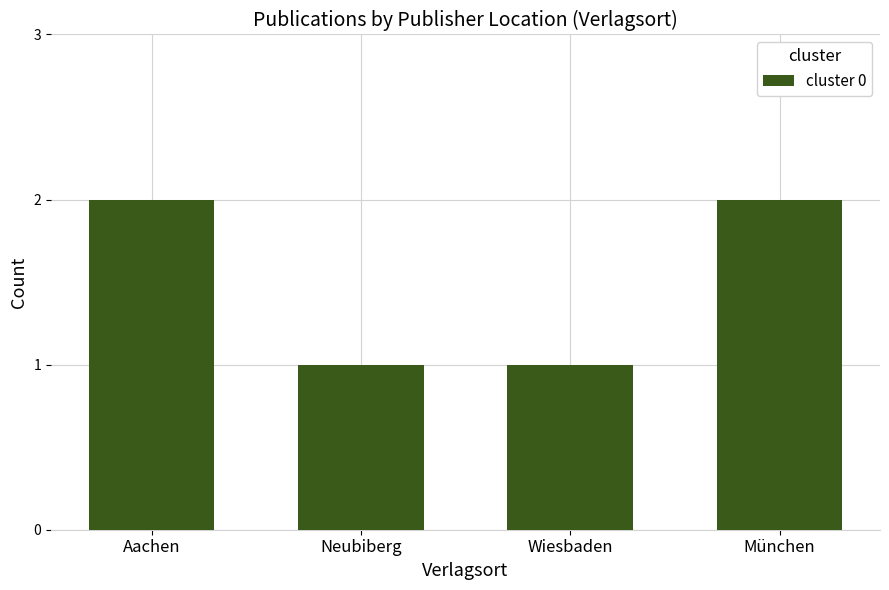

The chart shows a value of 1 at Neubiberg. True or false?

True